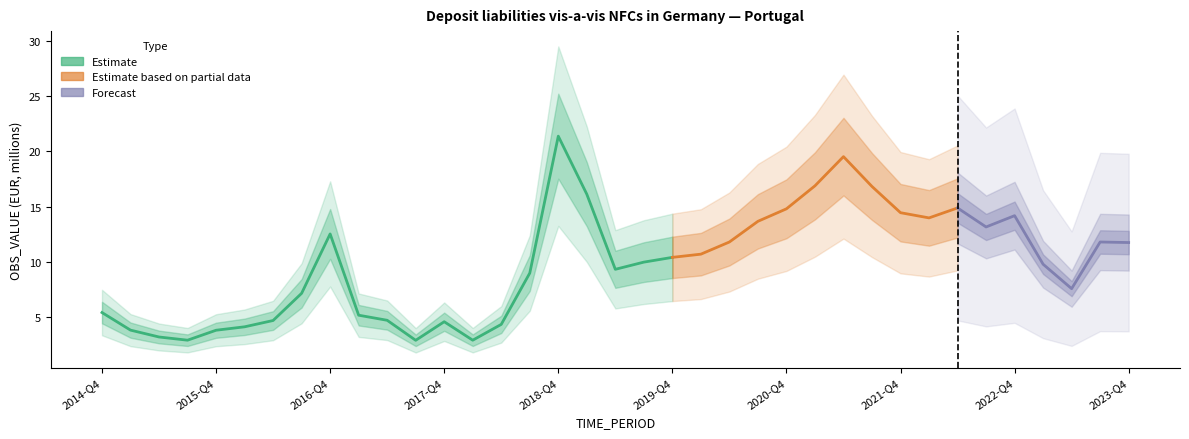

How many interior local peaks (higher than both neighbors) does the data have?

7